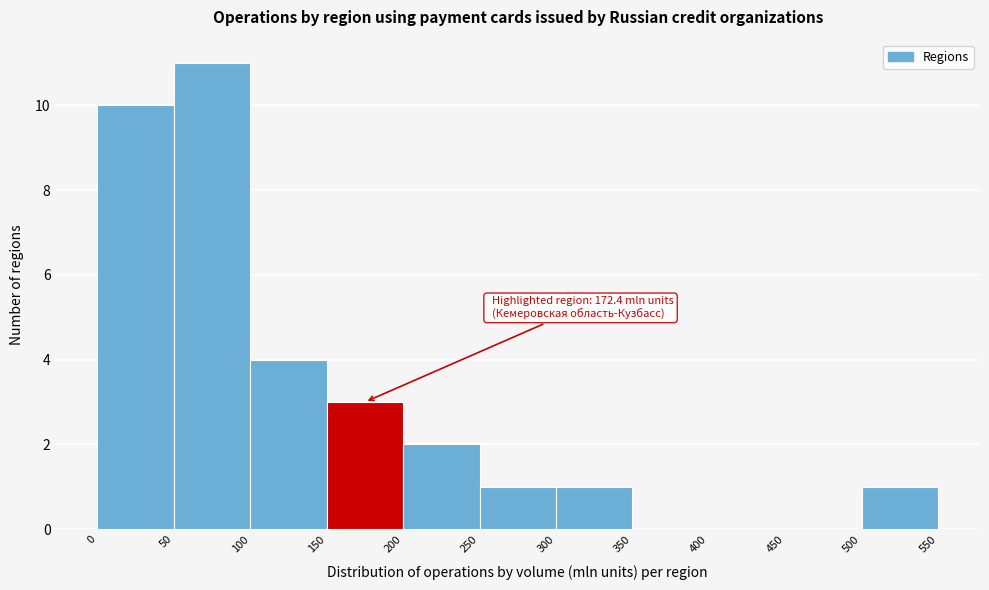

Over which range of the x-axis is the bar tallest?

50 to 100